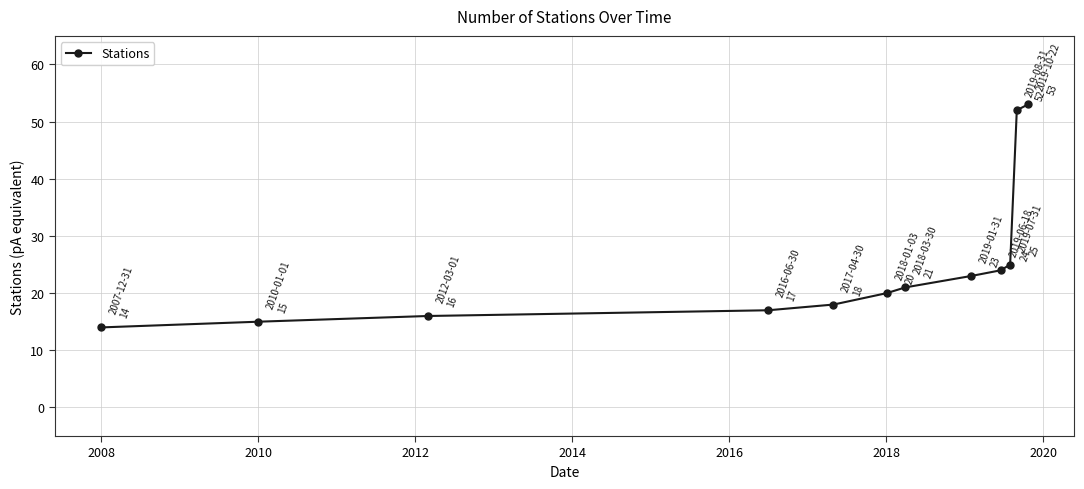

What is the greatest value displayed?

53